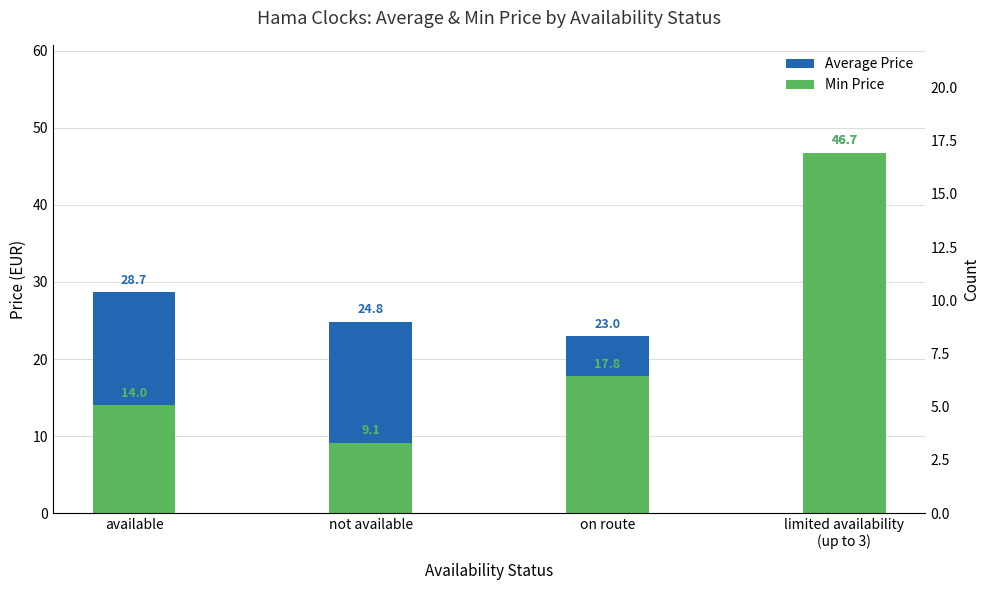

Rank the series by their maximum value, from highest to lowest.

Average Price, Min Price